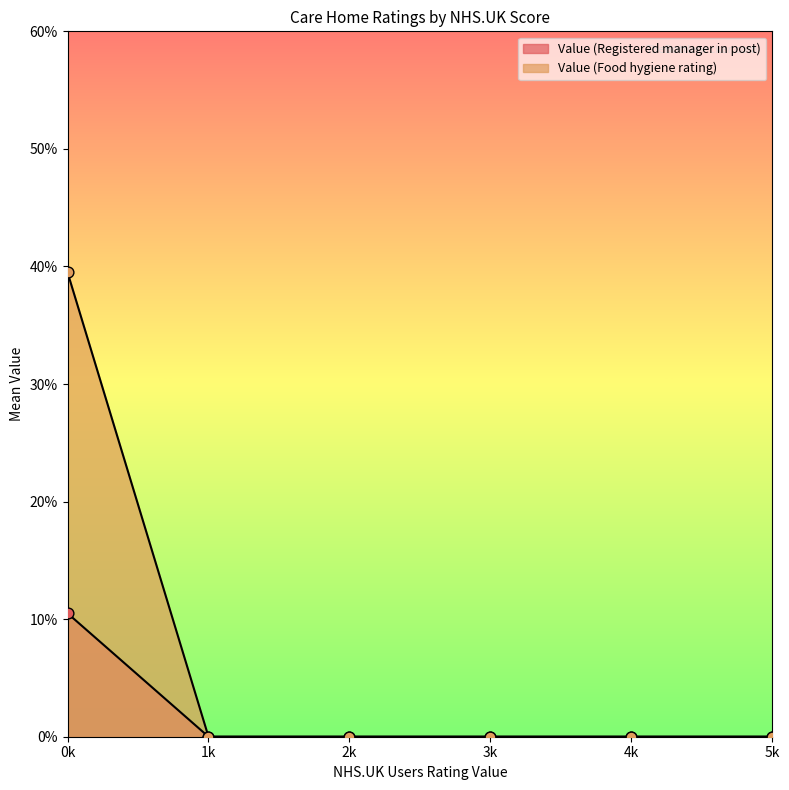

What are all the series names shown in the legend?

Value (Registered manager in post), Value (Food hygiene rating)